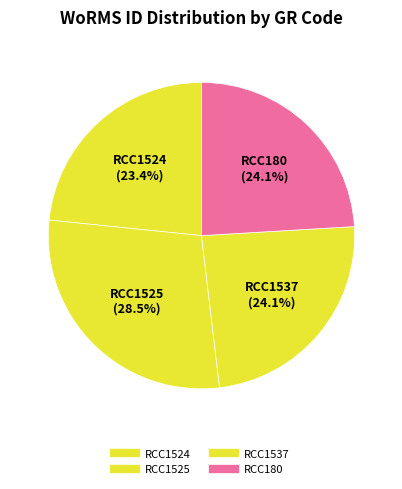

How many slices are in this pie chart?

4